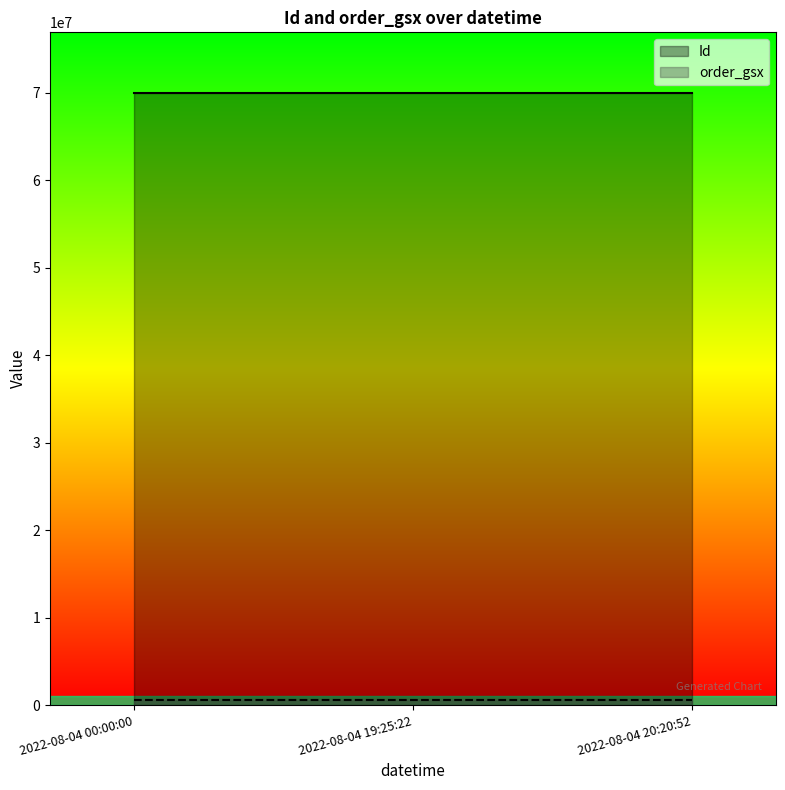

What are all the series names shown in the legend?

Id, order_gsx